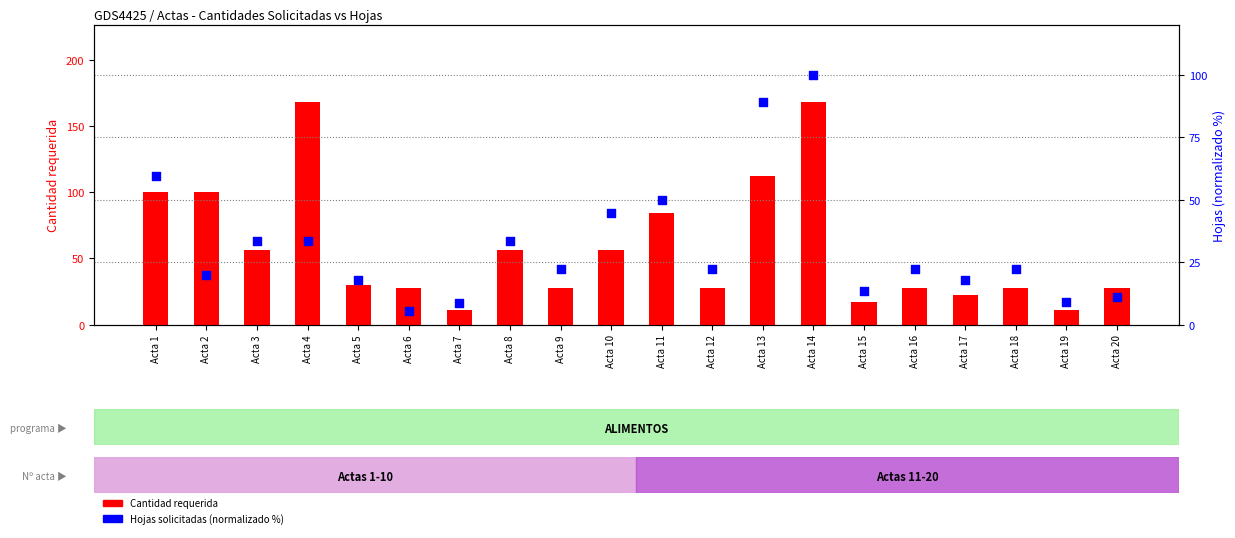

At which category is the sum across all series the highest?

Acta 14